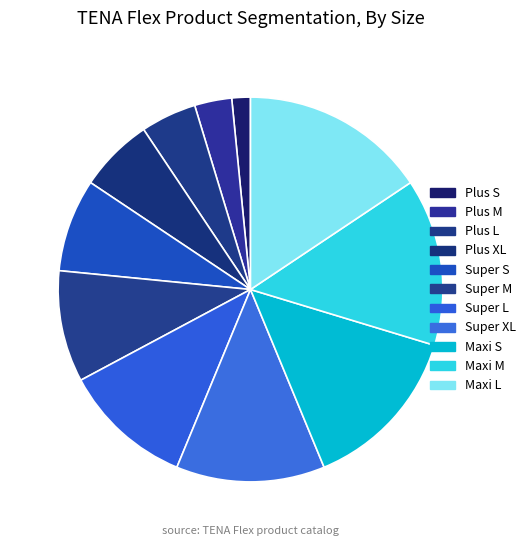

Is there any slice that represents more than half of the pie?

No